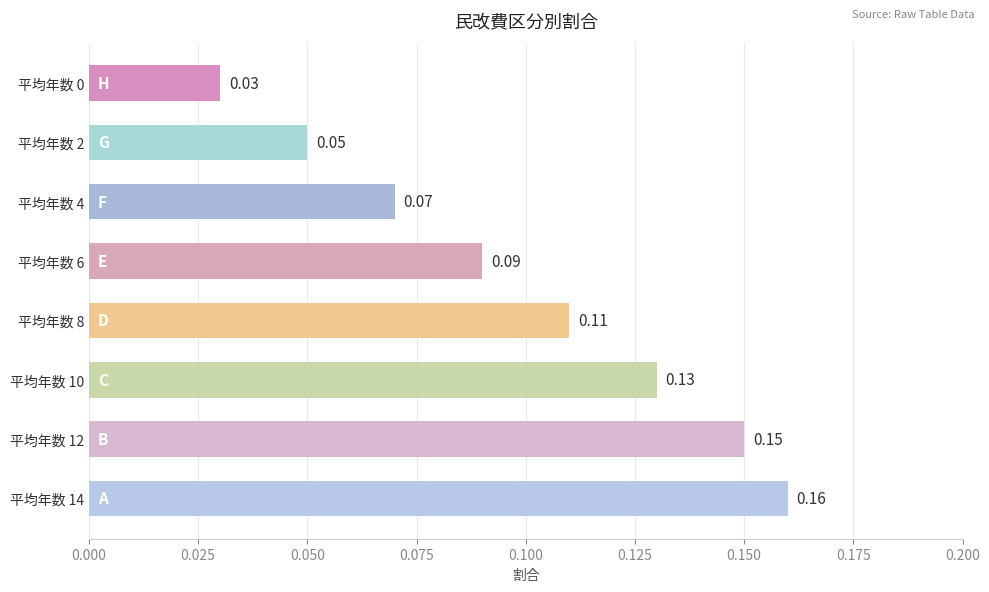

What is the change in value from 平均年数 6 to 平均年数 14?

+0.1